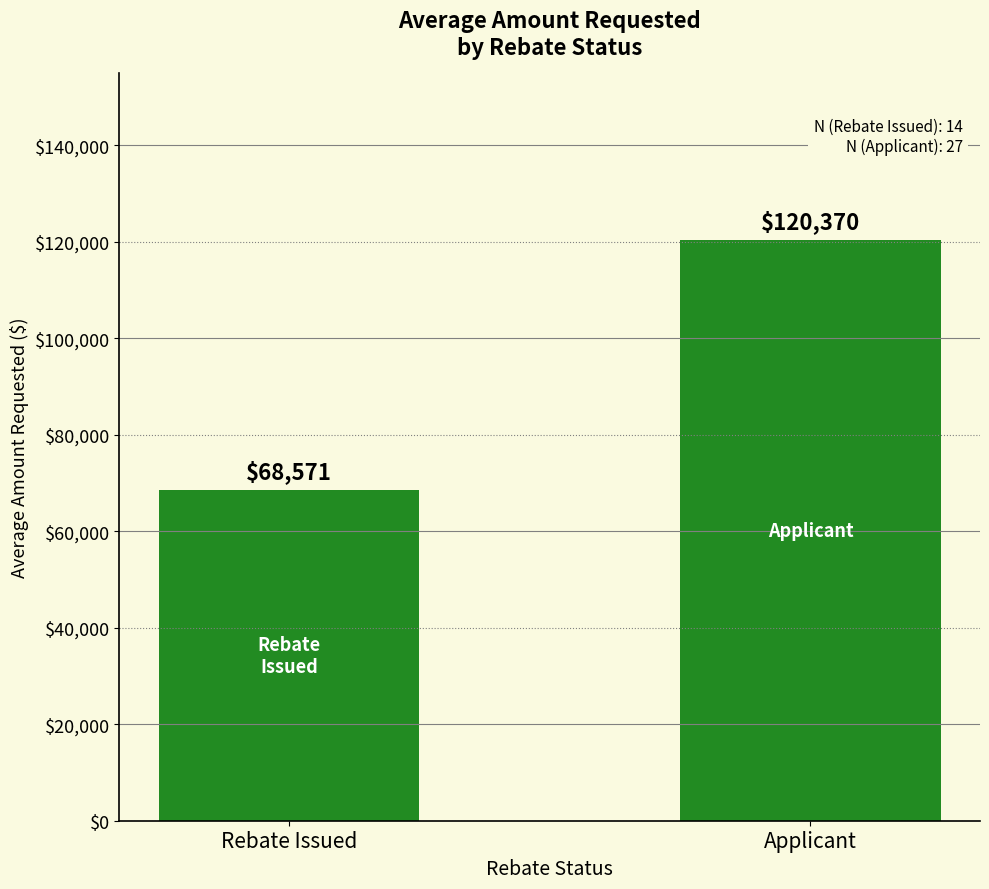

Rank the categories by value from highest to lowest.

Applicant, Rebate Issued